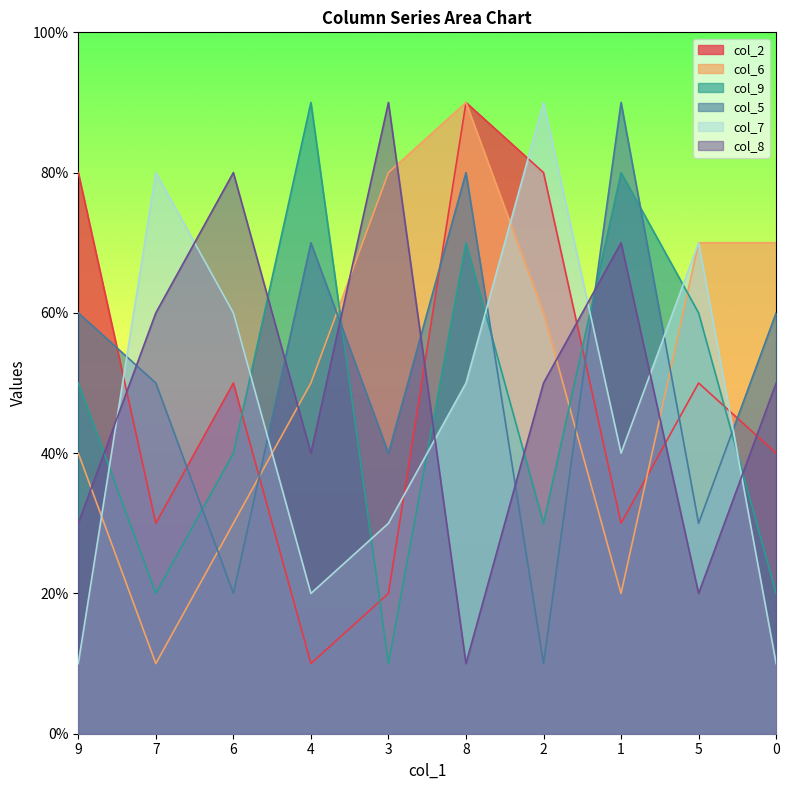

At which category does the chart reach its peak across all series?

8